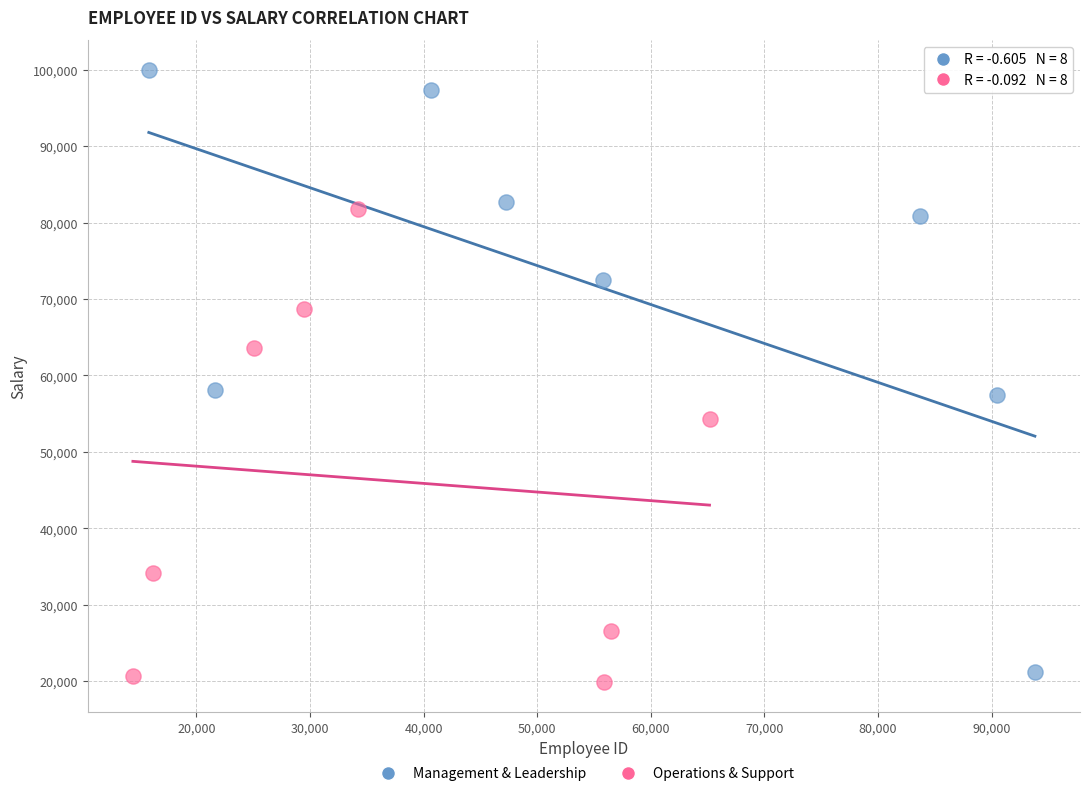

Which series has the widest spread of Y values?

Management & Leadership